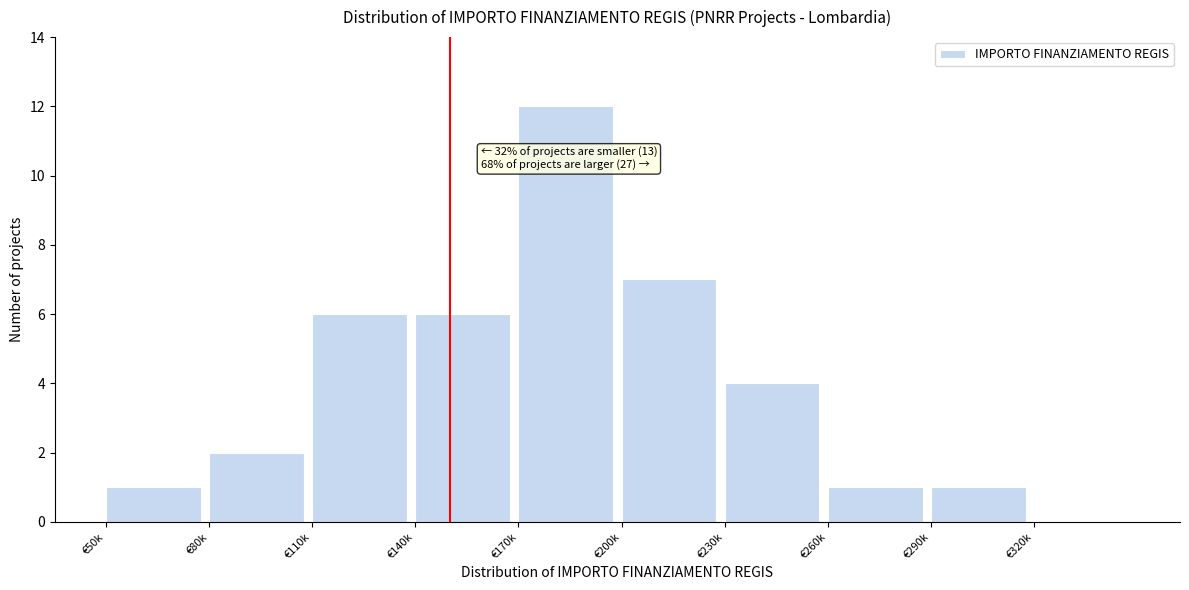

Reading left to right, list all the values displayed in this chart.

€50k=1	€80k=2	€110k=6	€140k=6	€170k=12	€200k=7	€230k=4	€260k=1	€290k=1	€320k=0